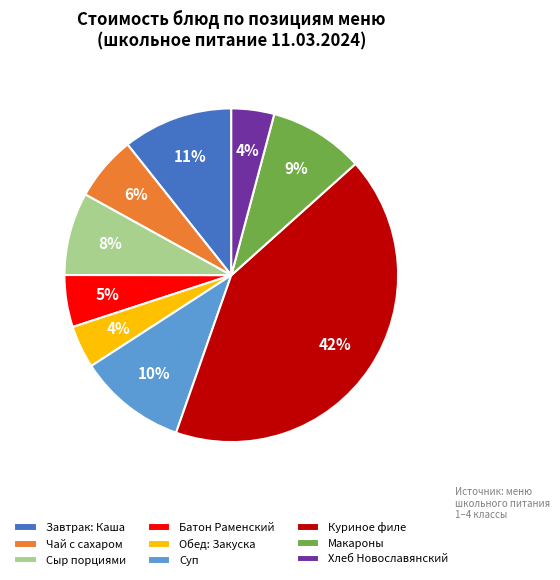

Which has a higher value, Батон Раменский or Суп?

Суп